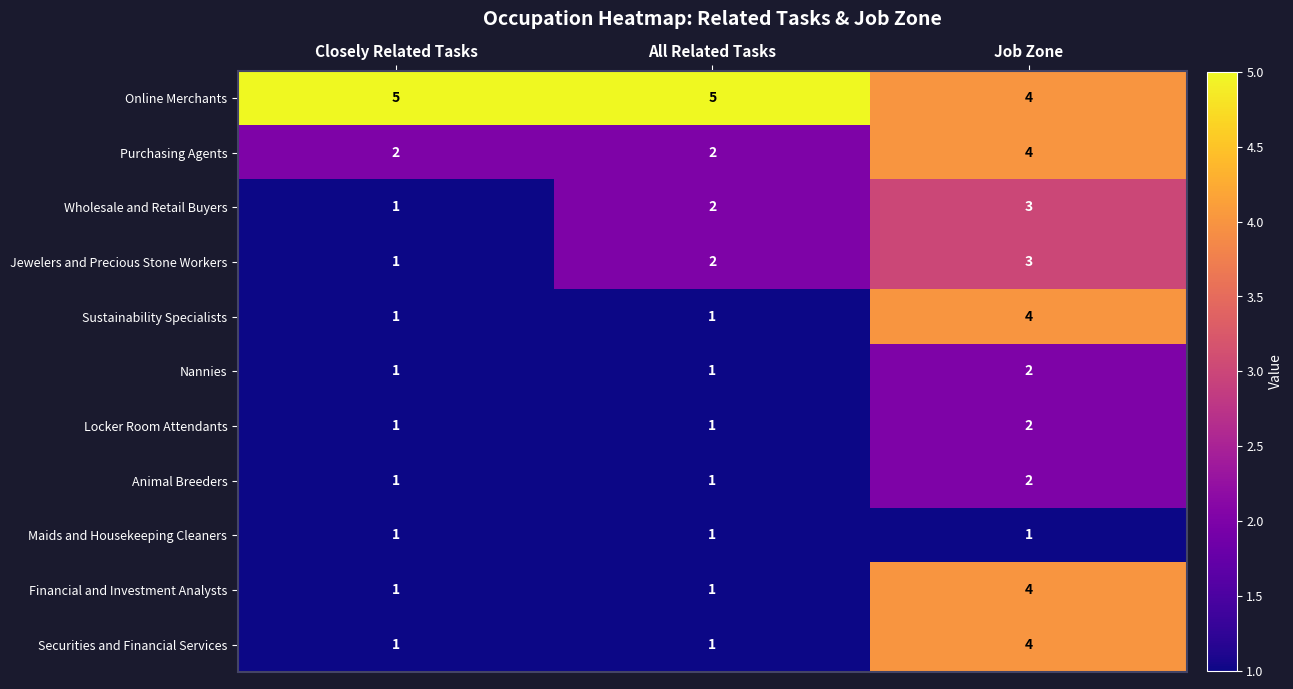

How many Online Merchants values are between 4 and 5?

3